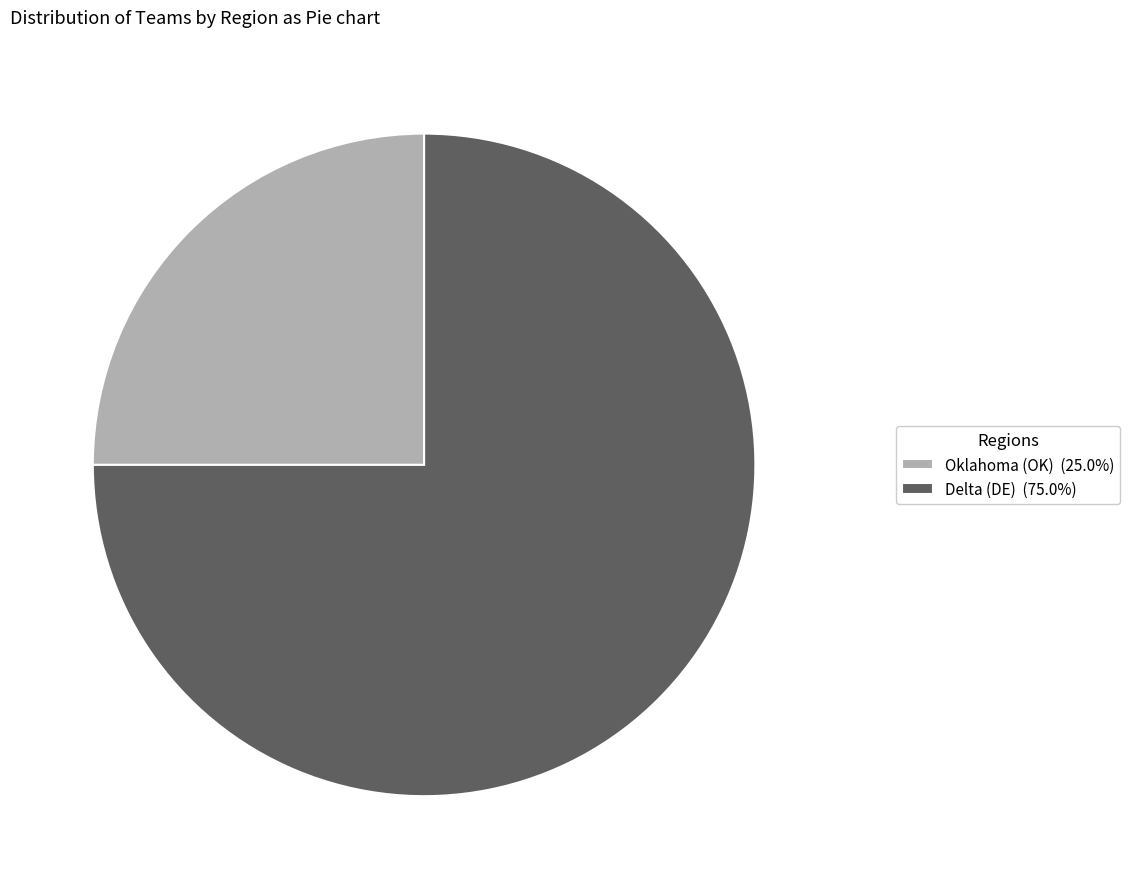

Does any single category account for the majority?

Yes